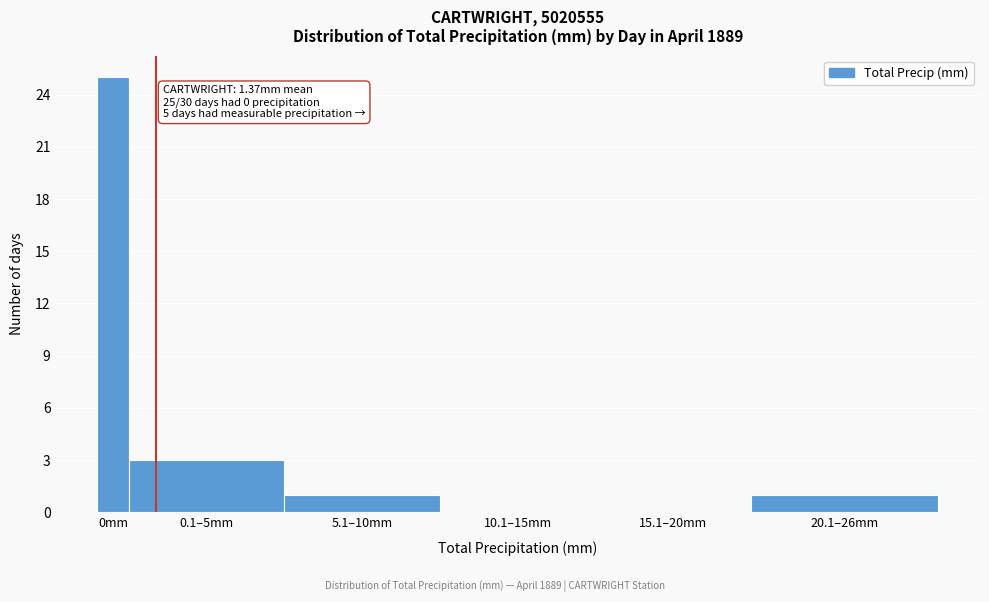

Reading left to right, what are all the values shown in this chart?

0mm=25	0.1–5mm=3	5.1–10mm=1	10.1–15mm=0	15.1–20mm=0	20.1–26mm=1